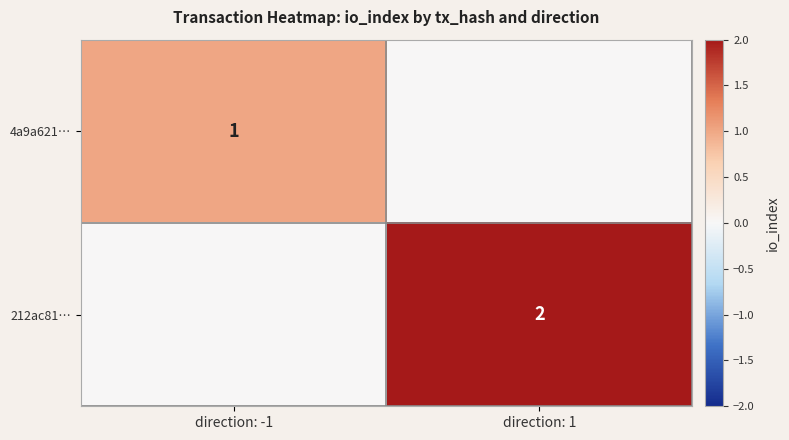

The 212ac81… series shows 0 at direction: 1. True or false?

False